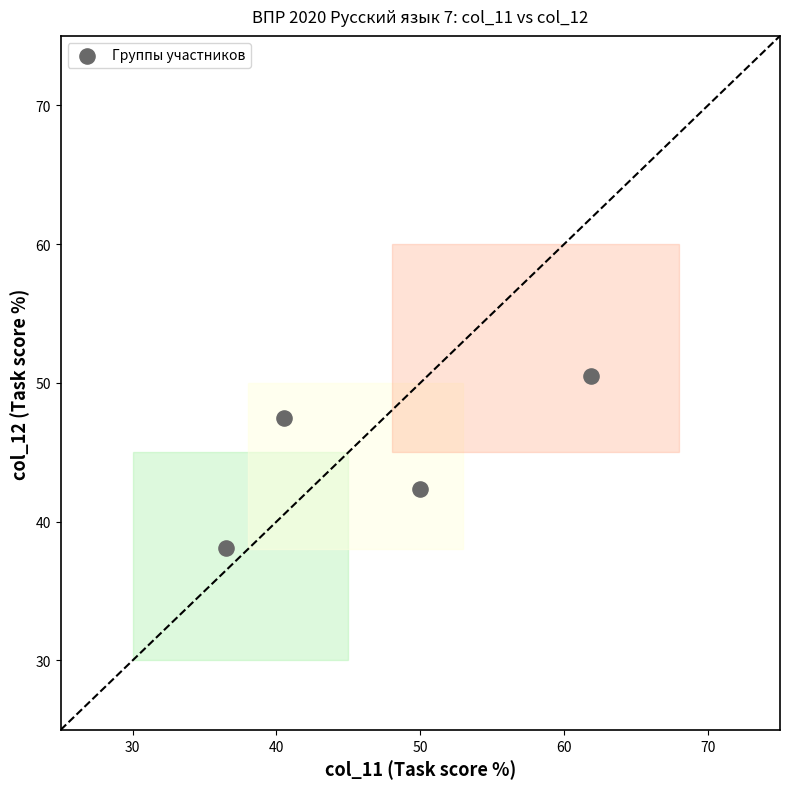

What is the range of Y values (max minus min)?

12.4